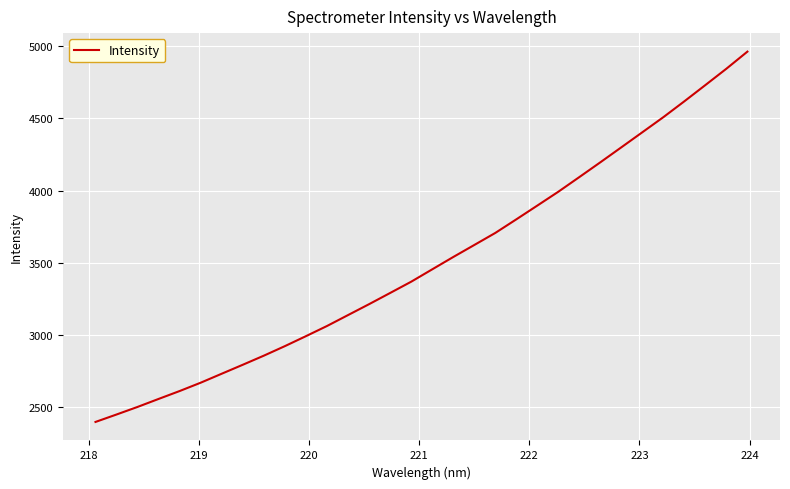

What is the maximum value shown in the chart?

4961.3